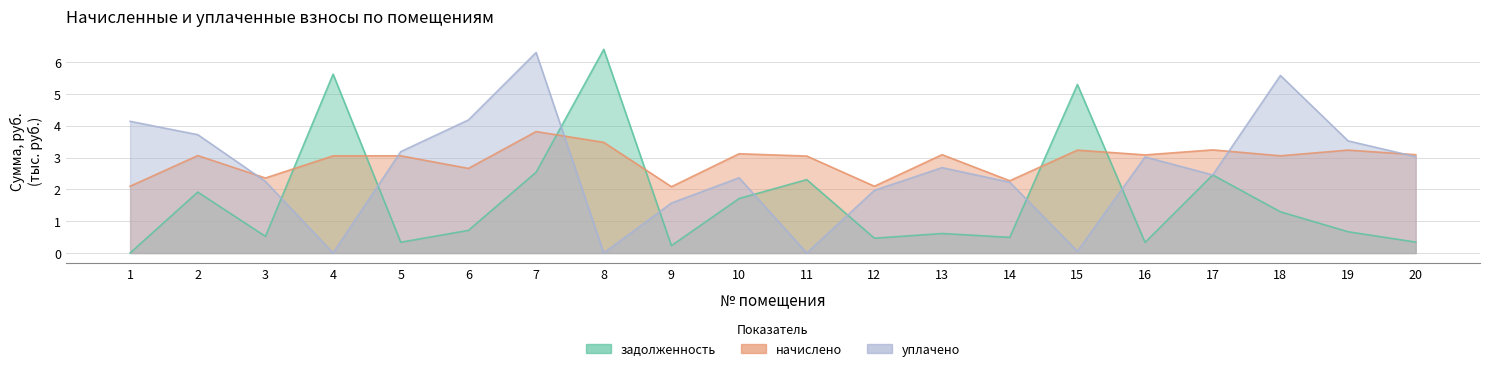

Reading right to left, transcribe all the data shown in this chart.

задолженность: 20=0.3	19=0.7	18=1.3	17=2.5	16=0.3	15=5.3	14=0.5	13=0.6	12=0.5	11=2.3	10=1.7	9=0.2	8=6.4	7=2.5	6=0.7	5=0.3	4=5.6	3=0.5	2=1.9	1=0.0
начислено: 20=3.1	19=3.2	18=3.1	17=3.2	16=3.1	15=3.2	14=2.3	13=3.1	12=2.1	11=3.1	10=3.1	9=2.1	8=3.5	7=3.8	6=2.7	5=3.1	4=3.1	3=2.4	2=3.1	1=2.1
уплачено: 20=3.0	19=3.5	18=5.6	17=2.5	16=3.0	15=0.1	14=2.2	13=2.7	12=2.0	11=0.0	10=2.4	9=1.6	8=0.0	7=6.3	6=4.2	5=3.2	4=0.0	3=2.3	2=3.7	1=4.1